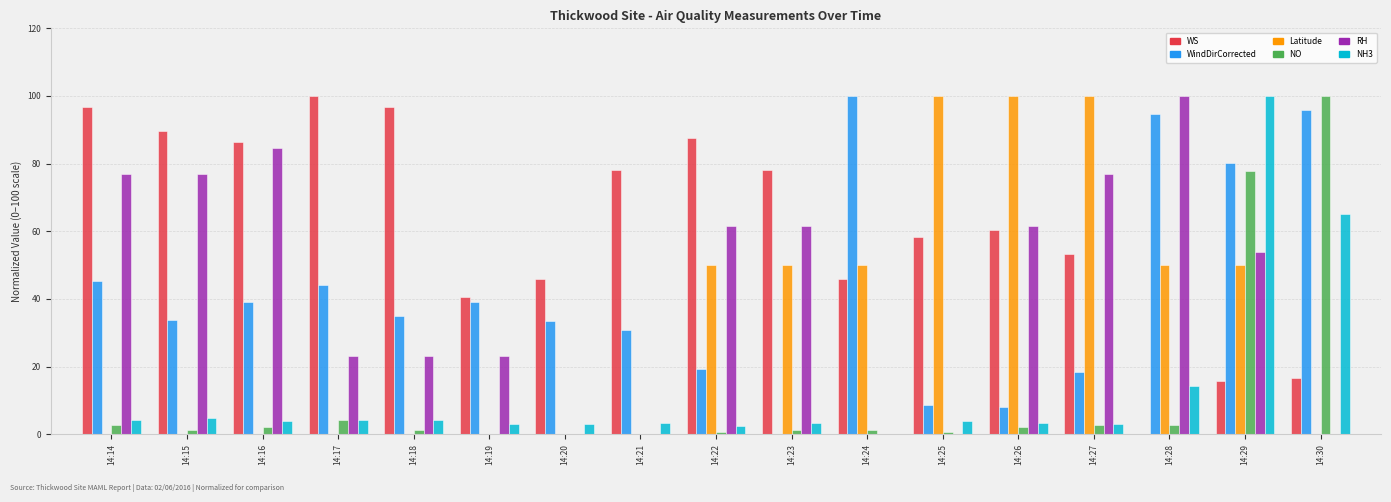

What is the sum of all NO values?

200.7